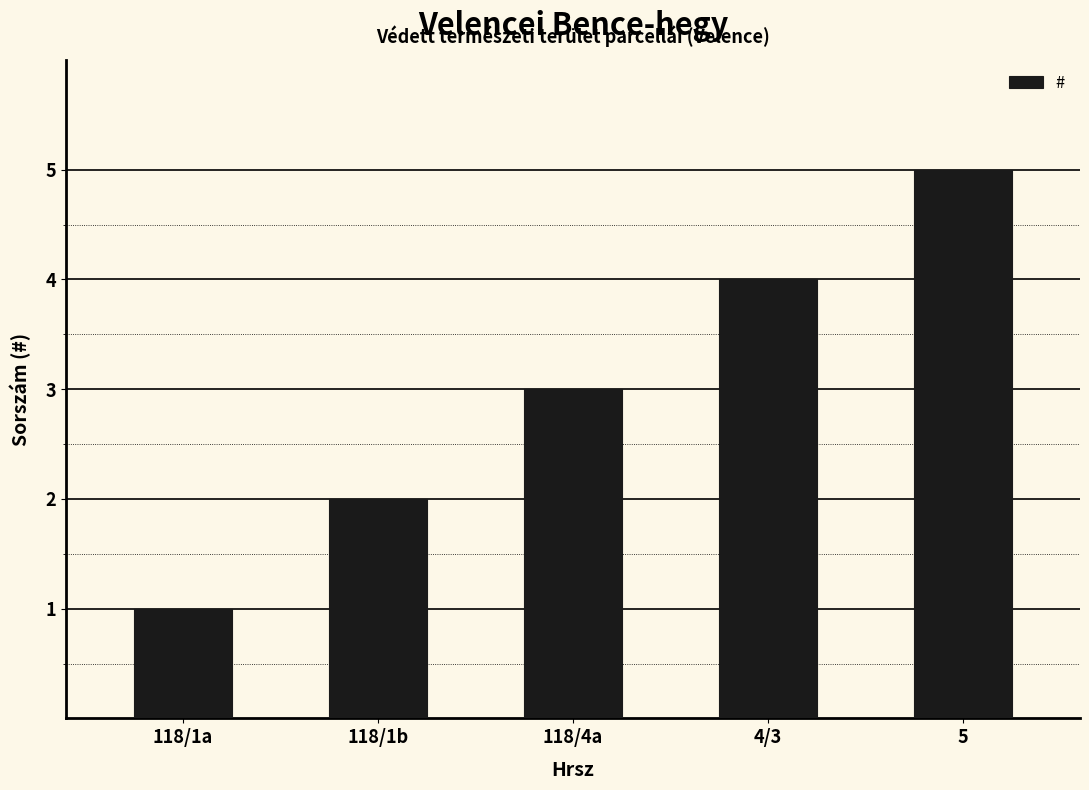

The value at 5 is 9. True or false?

False